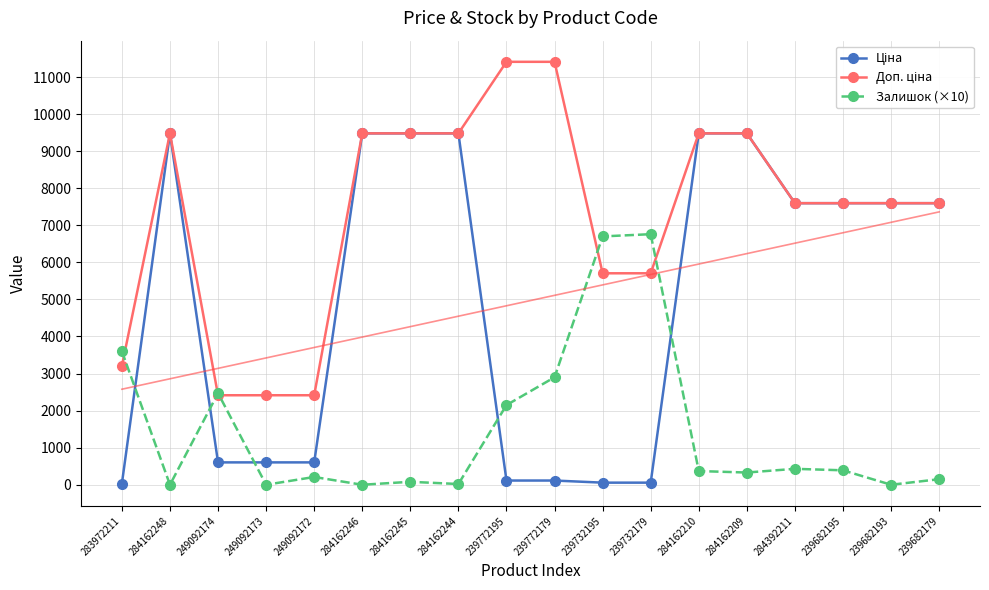

What is the label of the 4th point from the right?

284392211